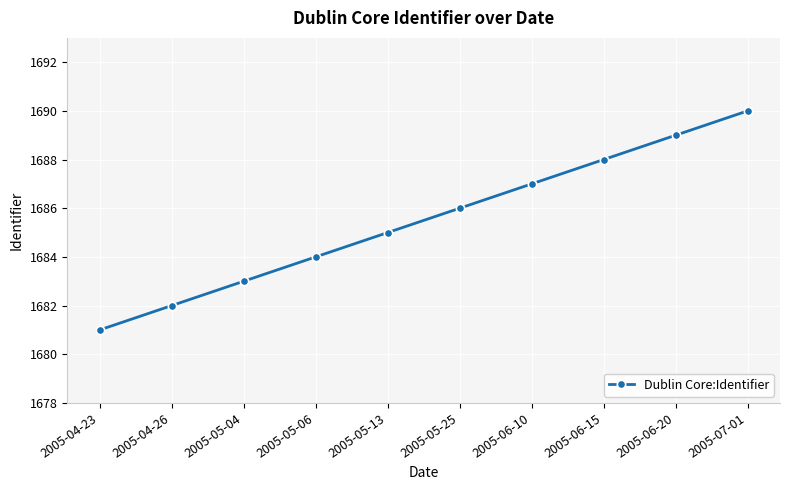

Count the values in the range 1683 to 1688.

6